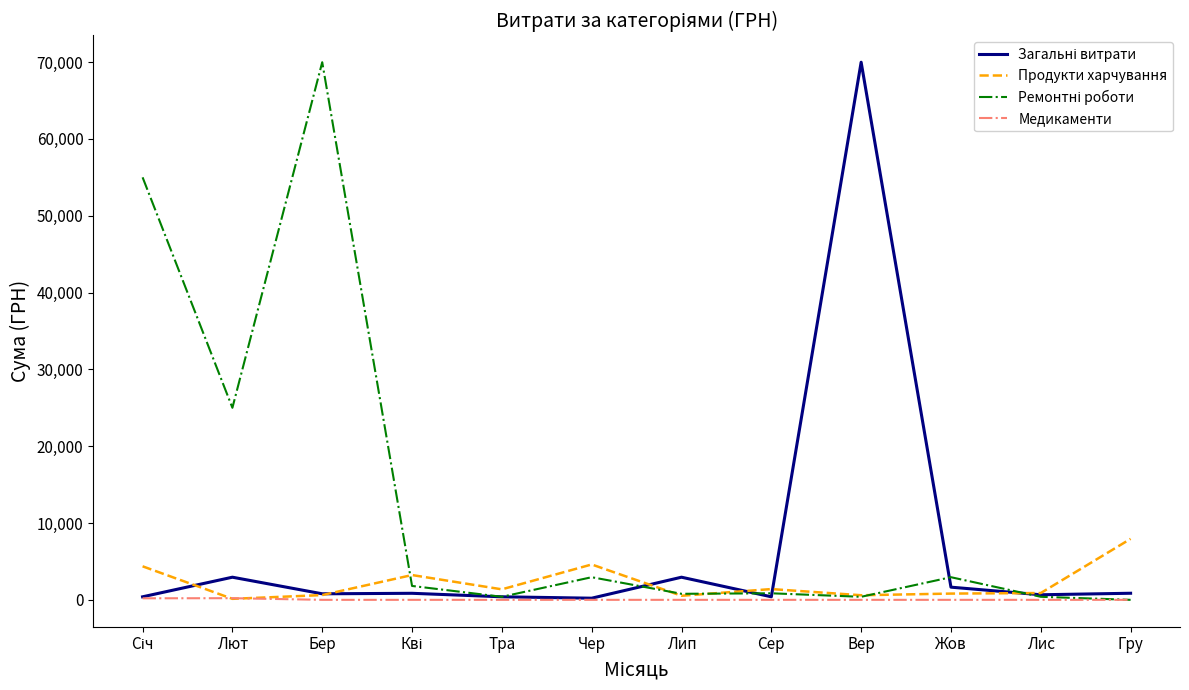

What is the greatest value displayed?

69984.0